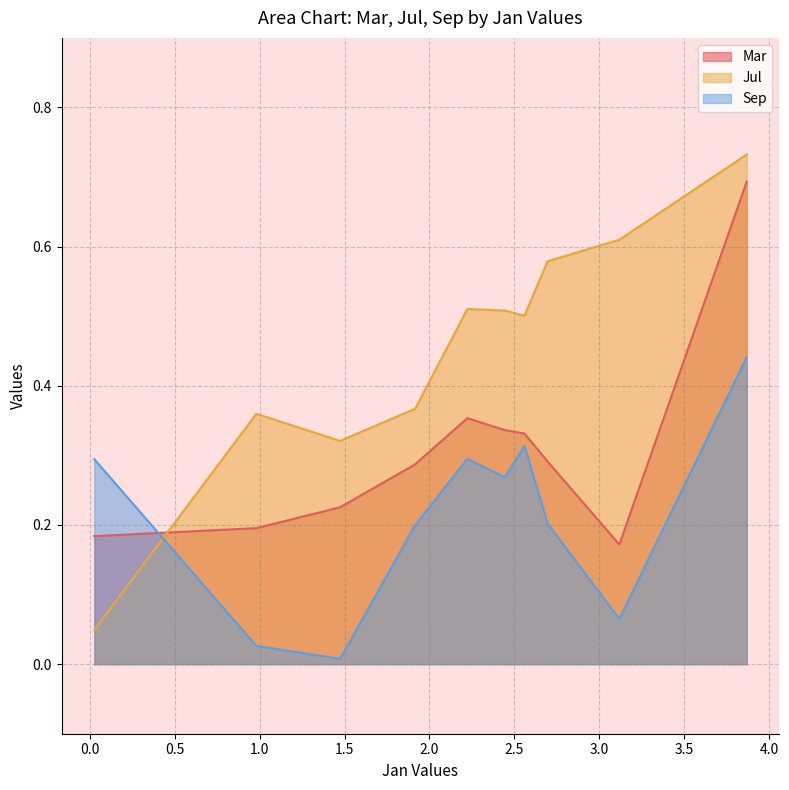

What are all the series names shown in the legend?

Mar, Jul, Sep